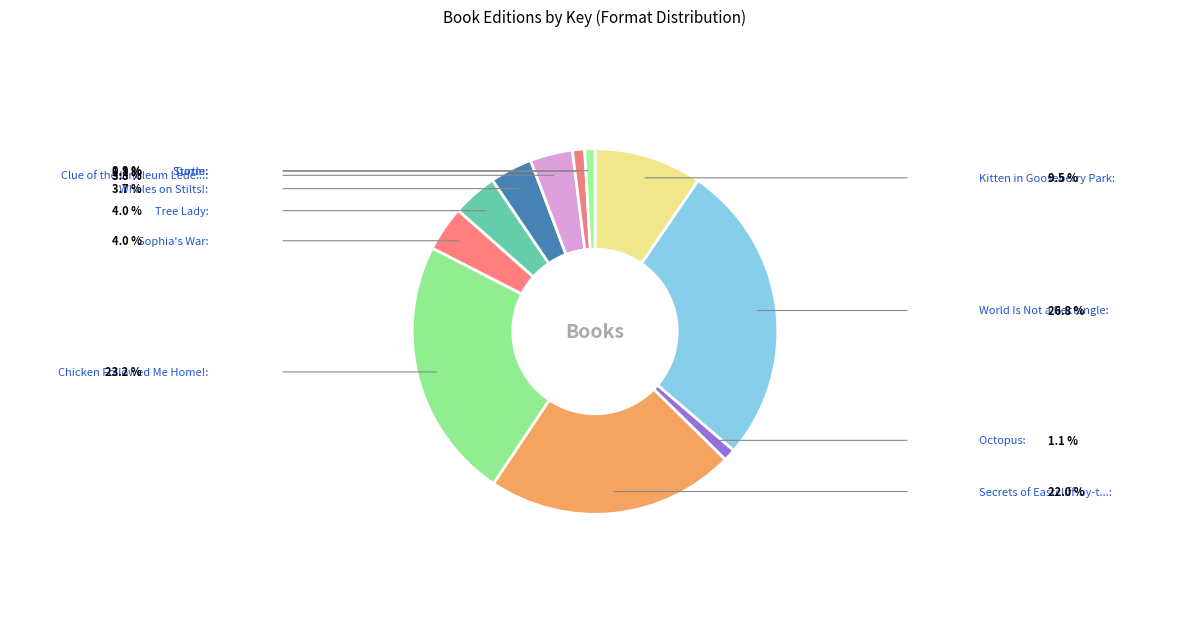

How many segments does this pie chart have?

11